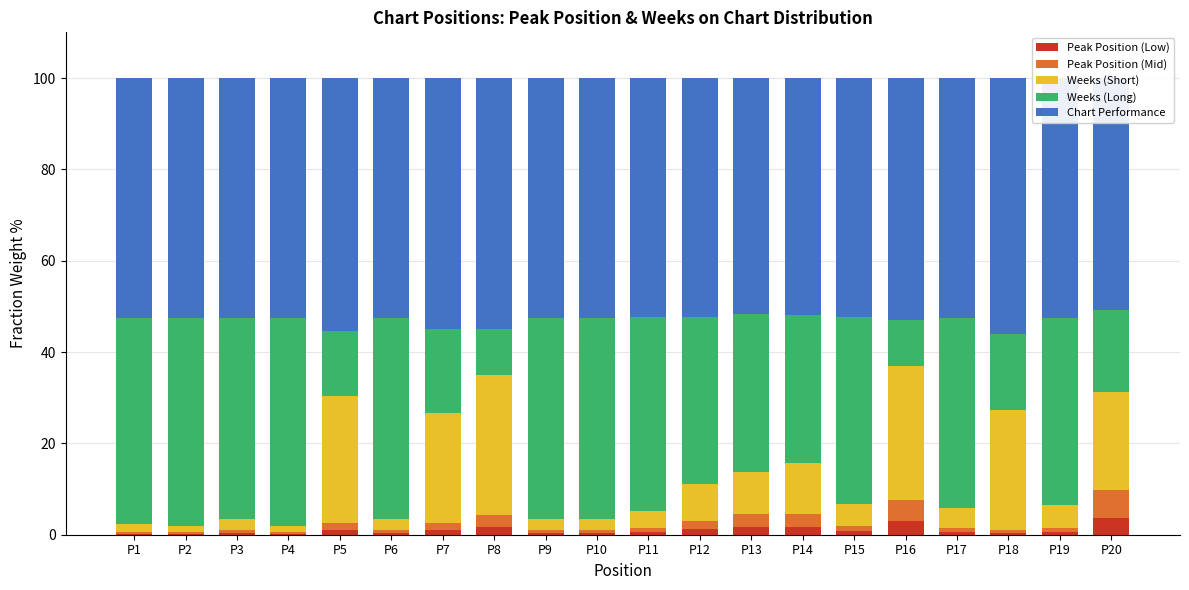

What is the difference between the maximum and minimum values in the Peak Position (Low) series?

3.6